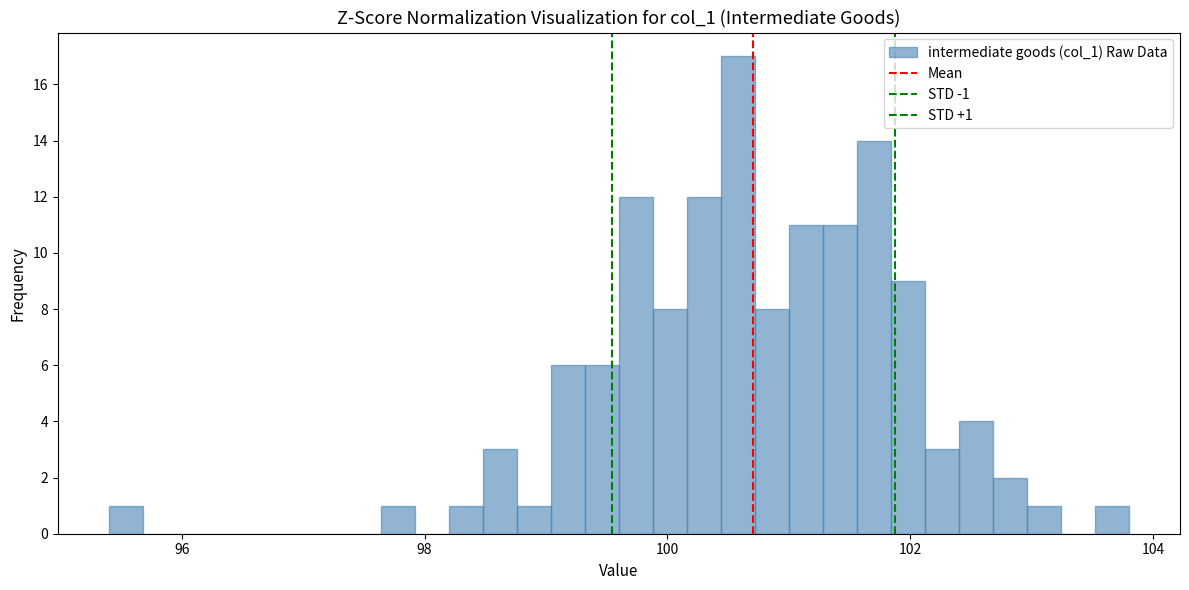

Around what value on the x-axis is the tallest bar? Give the approximate position of its centre, as read against the axis.

100.6